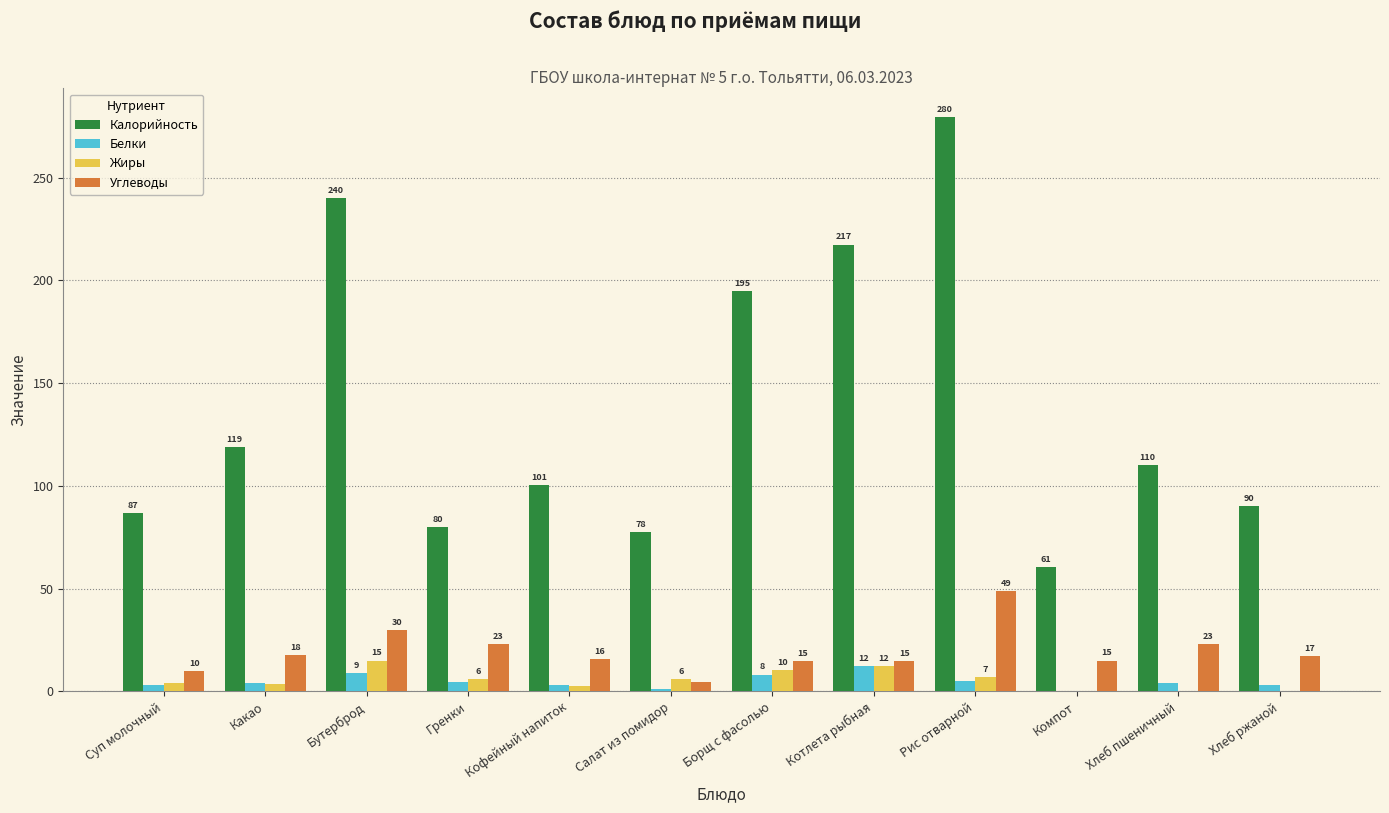

Are the bars horizontal?

No